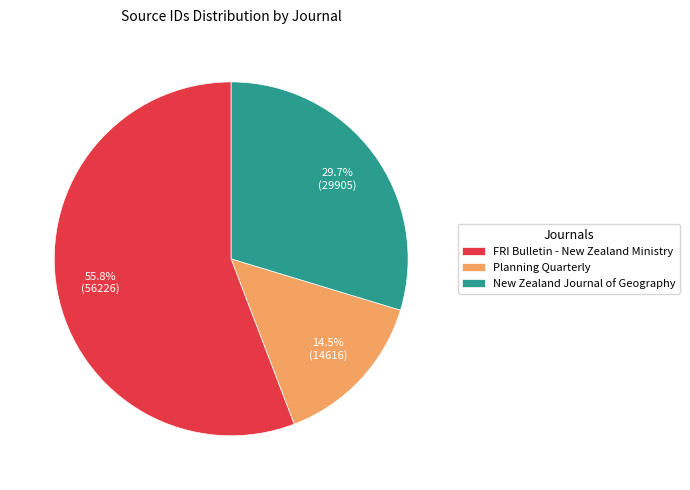

Approximately how many times larger is the value at New Zealand Journal of Geography compared to FRI Bulletin - New Zealand Ministry?

0.5